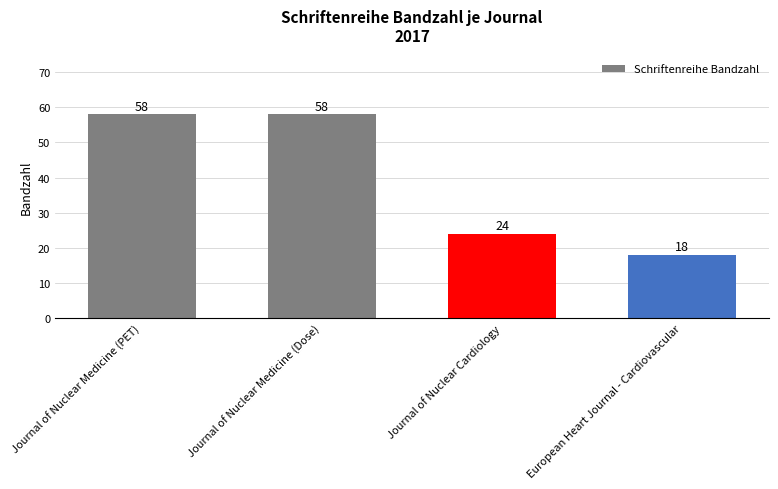

What is the change in value from Journal of Nuclear Medicine (PET) to Journal of Nuclear Cardiology?

-34